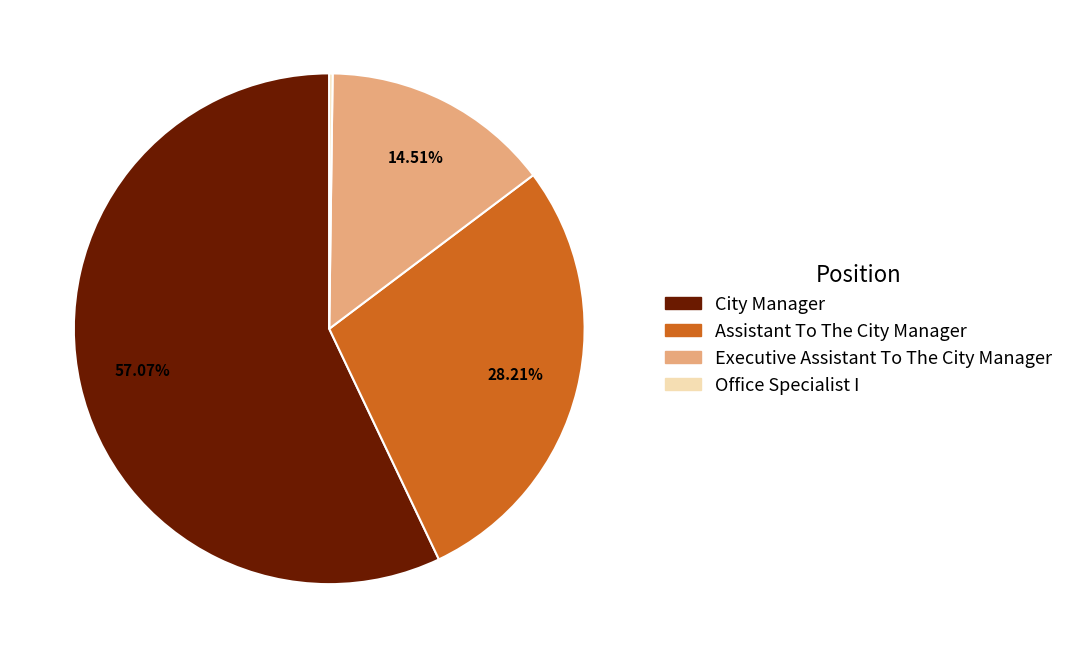

Which category has the biggest portion of the pie?

City Manager